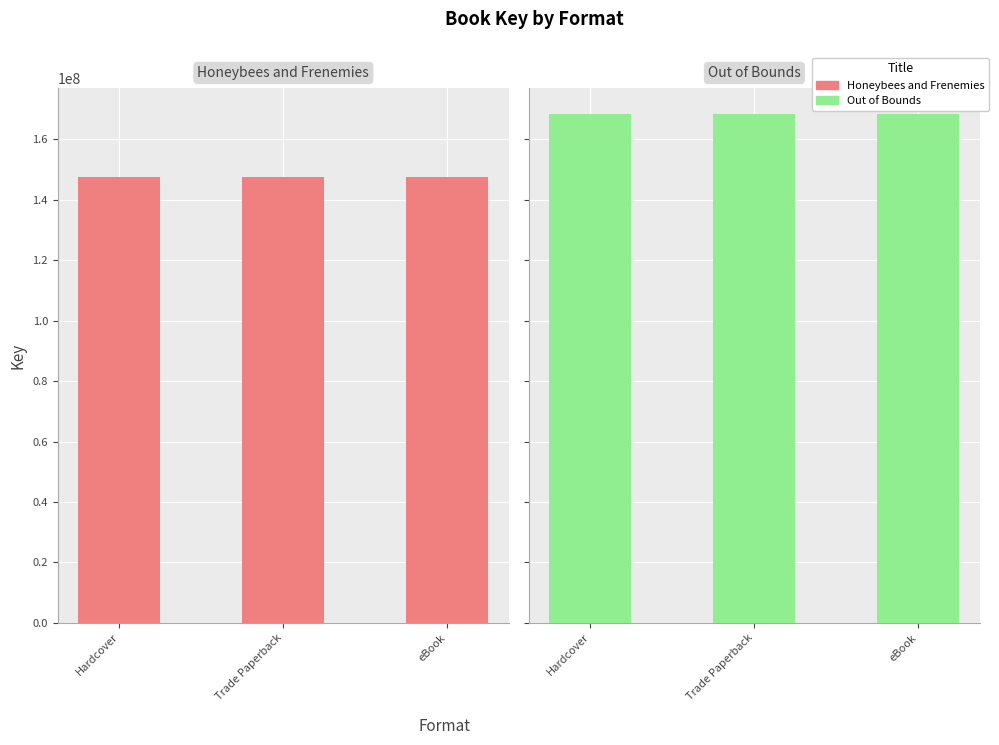

What is the sum of all Out of Bounds values?

505742892